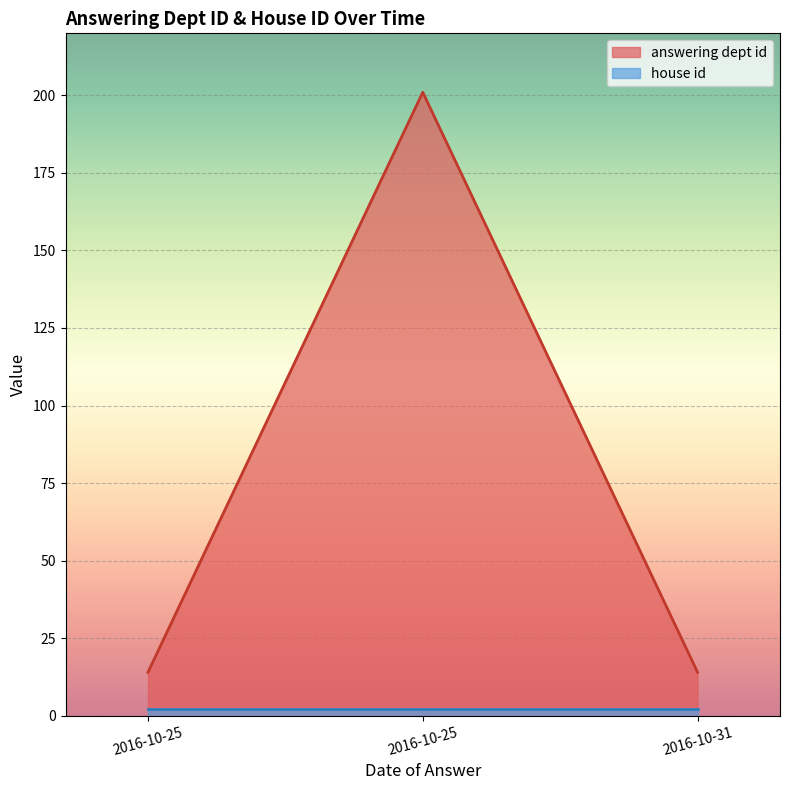

What are all the series names shown in the legend?

answering dept id, house id